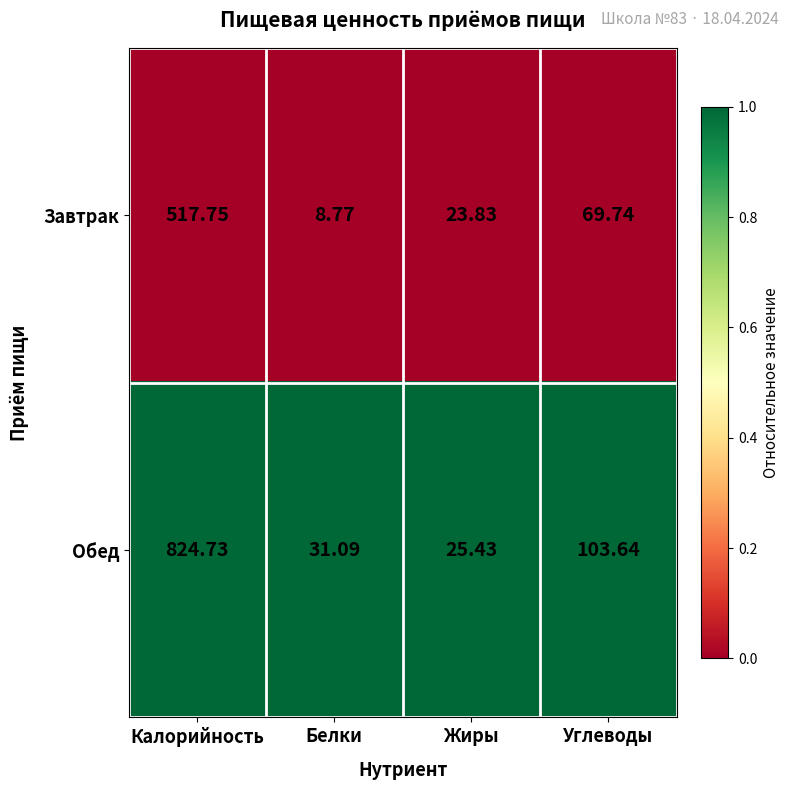

Which series changed the most between Белки and Жиры?

Завтрак